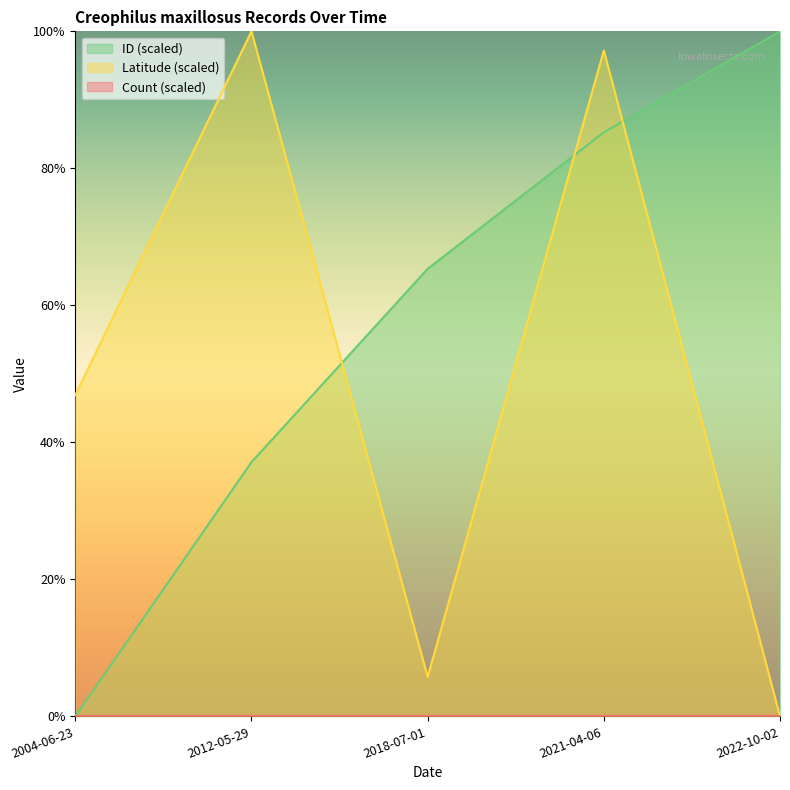

What position from the right is 2004-06-23?

5